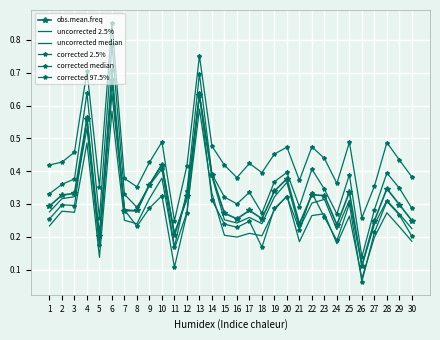

What is the spread (max minus min) of values at 30?

0.2